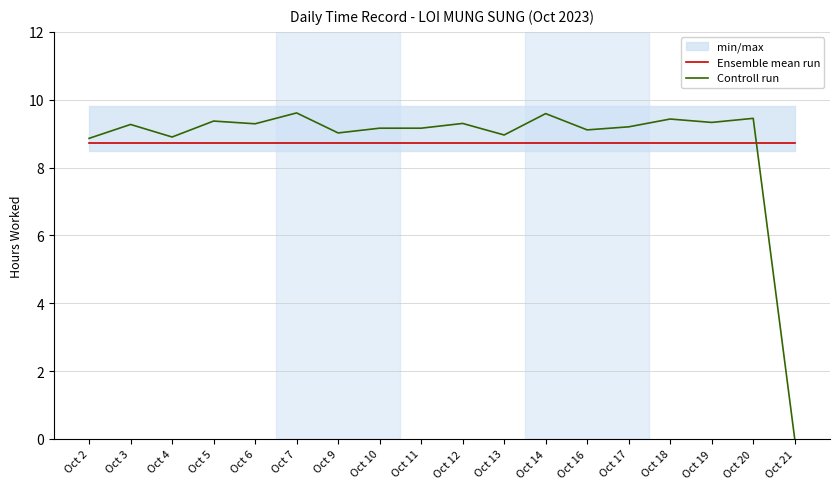

How many values in the Controll run series are below 9?

4